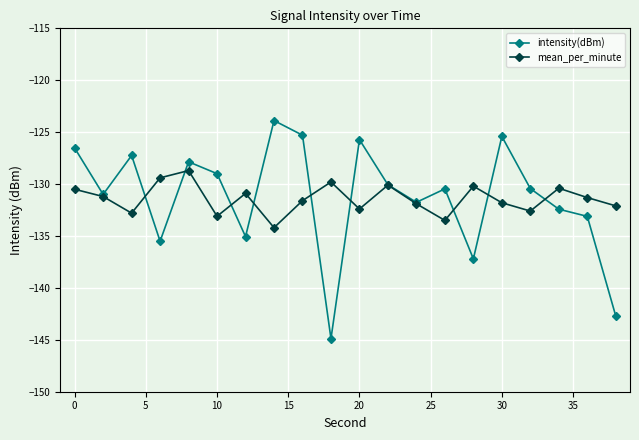

True or false: mean_per_minute has more than 1 interior local peaks.

True